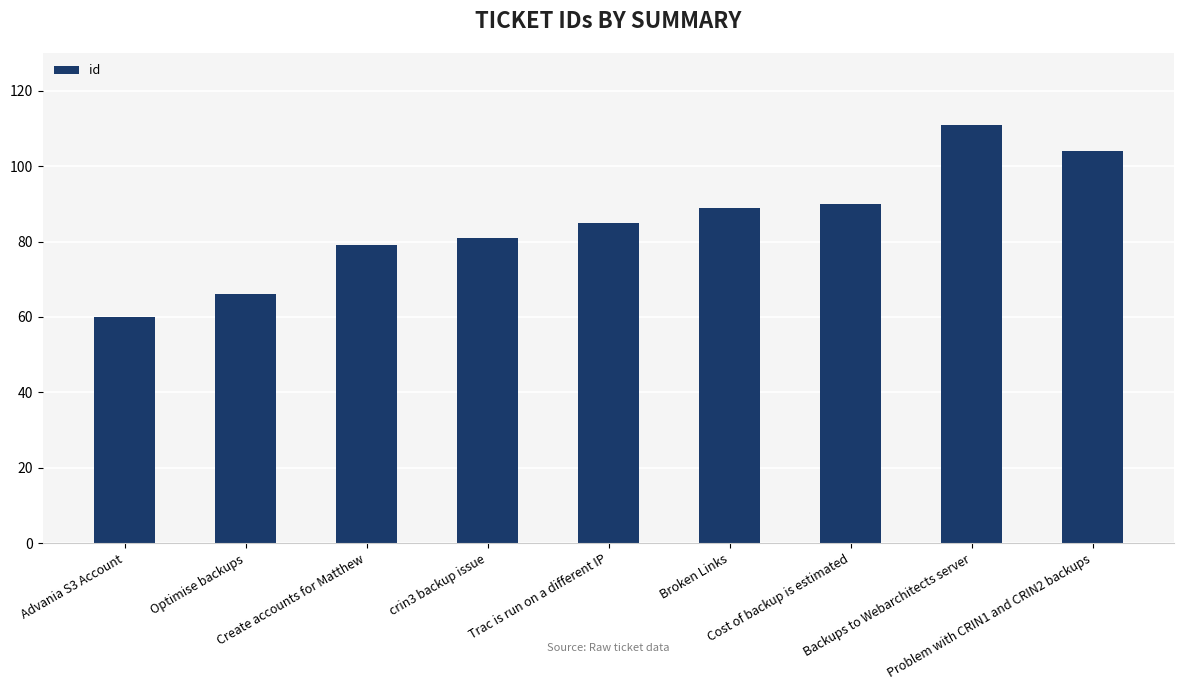

What is the value of the 4th bar from the left?

81